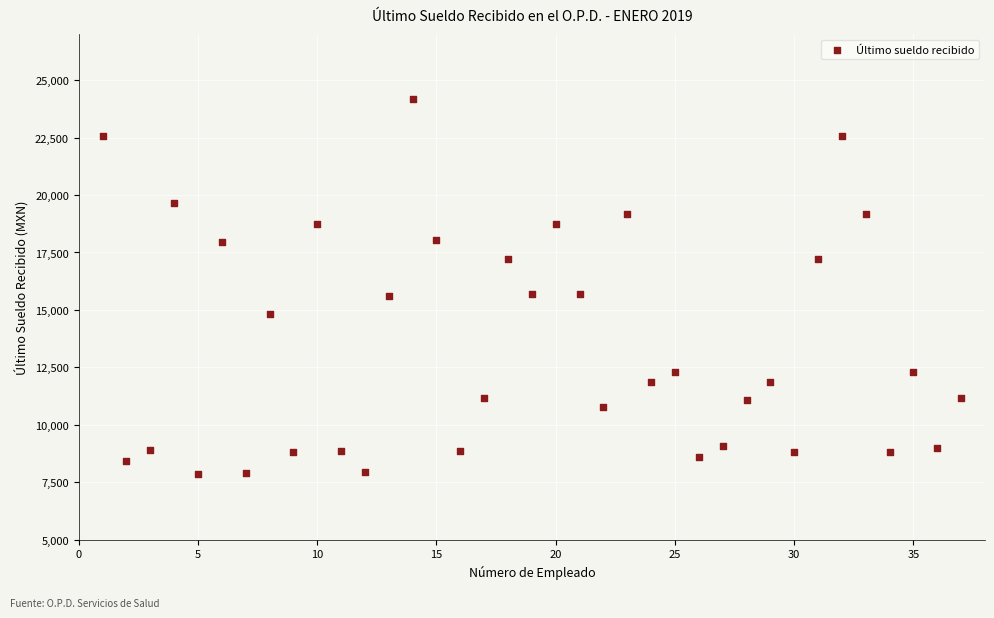

What is the range of Y values (max minus min)?

16325.0